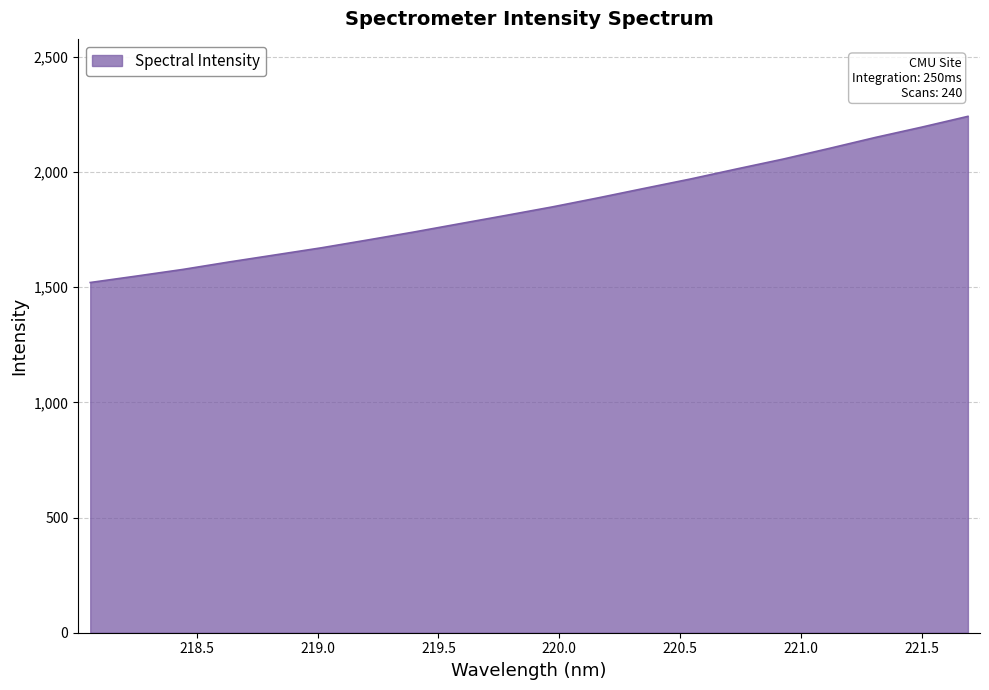

What is the maximum value shown in the chart?

2241.6